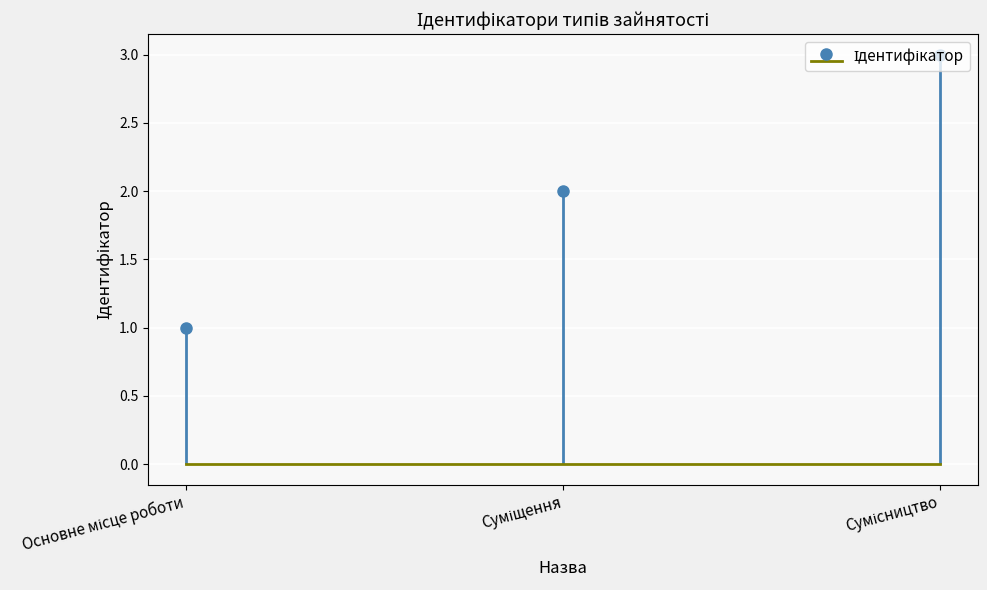

What is the smallest value displayed?

1